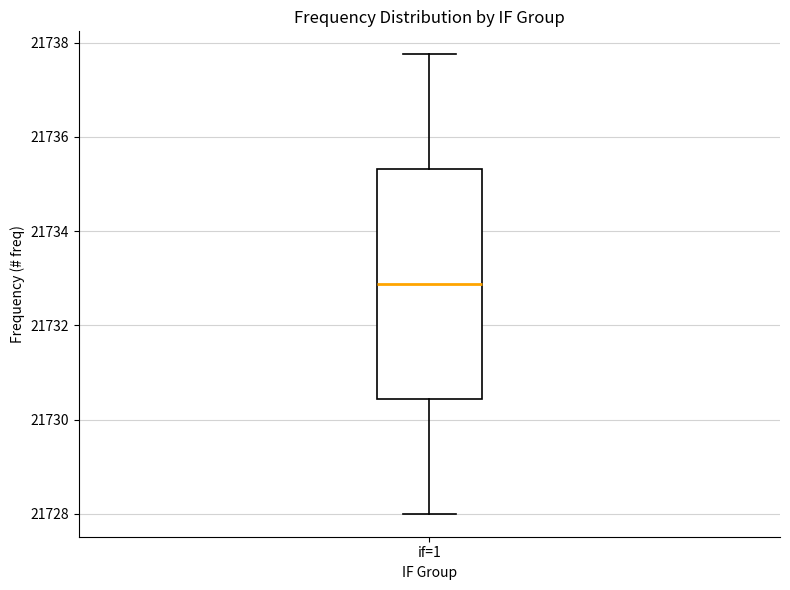

Read this box plot against the y-axis: the position of the median line, the range covered by the box, and the ends of both whiskers. The values are not printed on the chart, so give them approximately, as read against the axis.

median 21732.8, box 21730.4 to 21735.4, whiskers 21728.0 to 21737.8